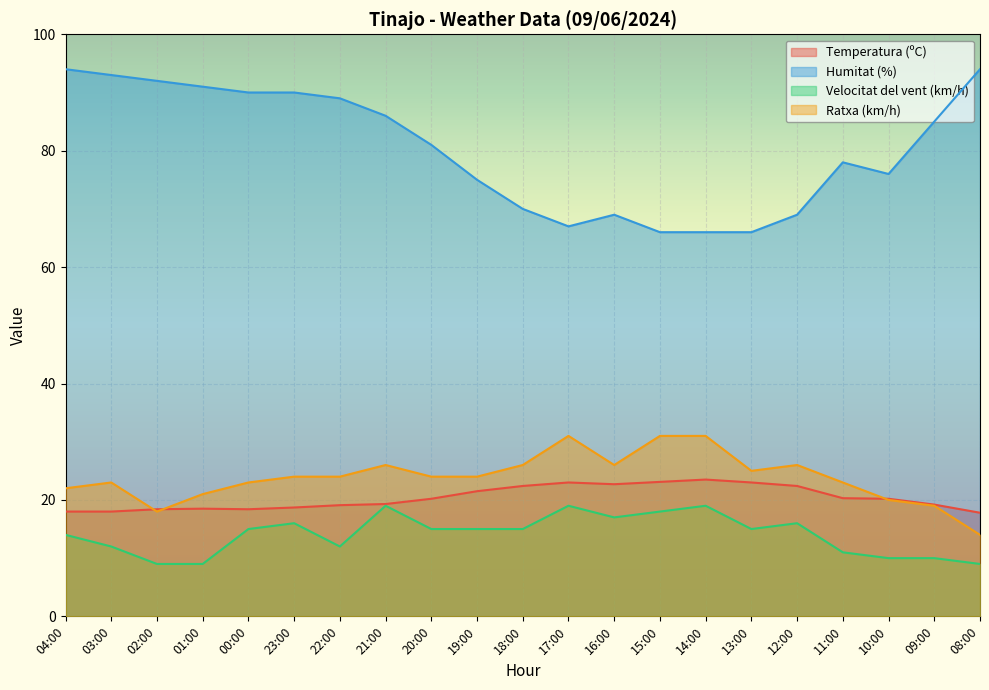

At which label is Velocitat del vent (km/h) closest to 14?

04:00